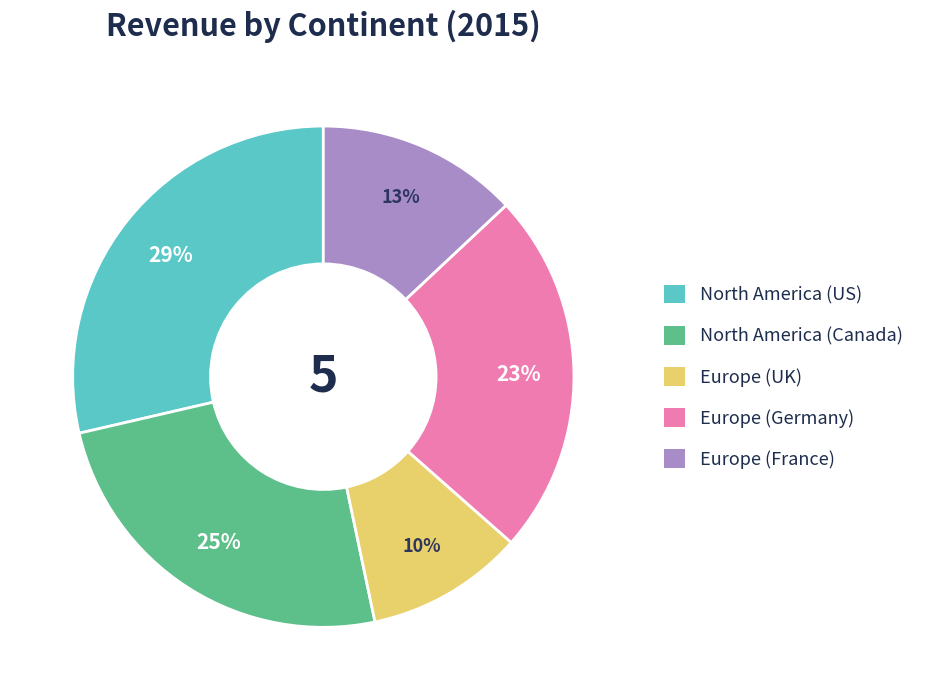

To the nearest percent, what is the average slice percentage?

20%